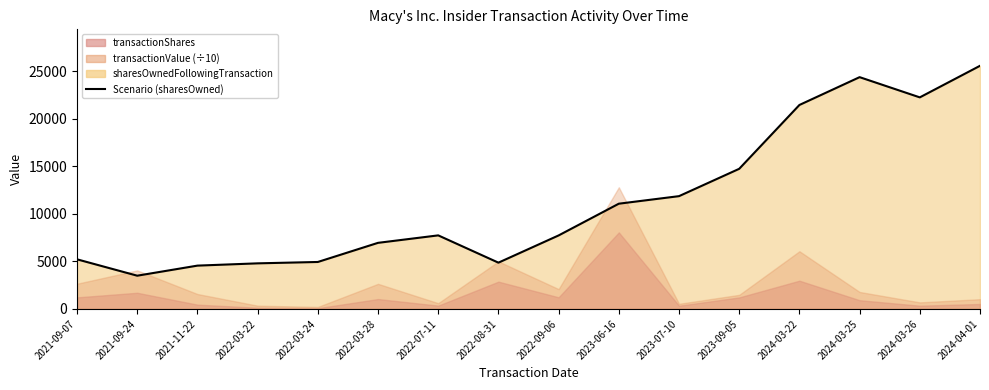

Between 2024-04-01 and 2023-09-05, which is larger?

2024-04-01